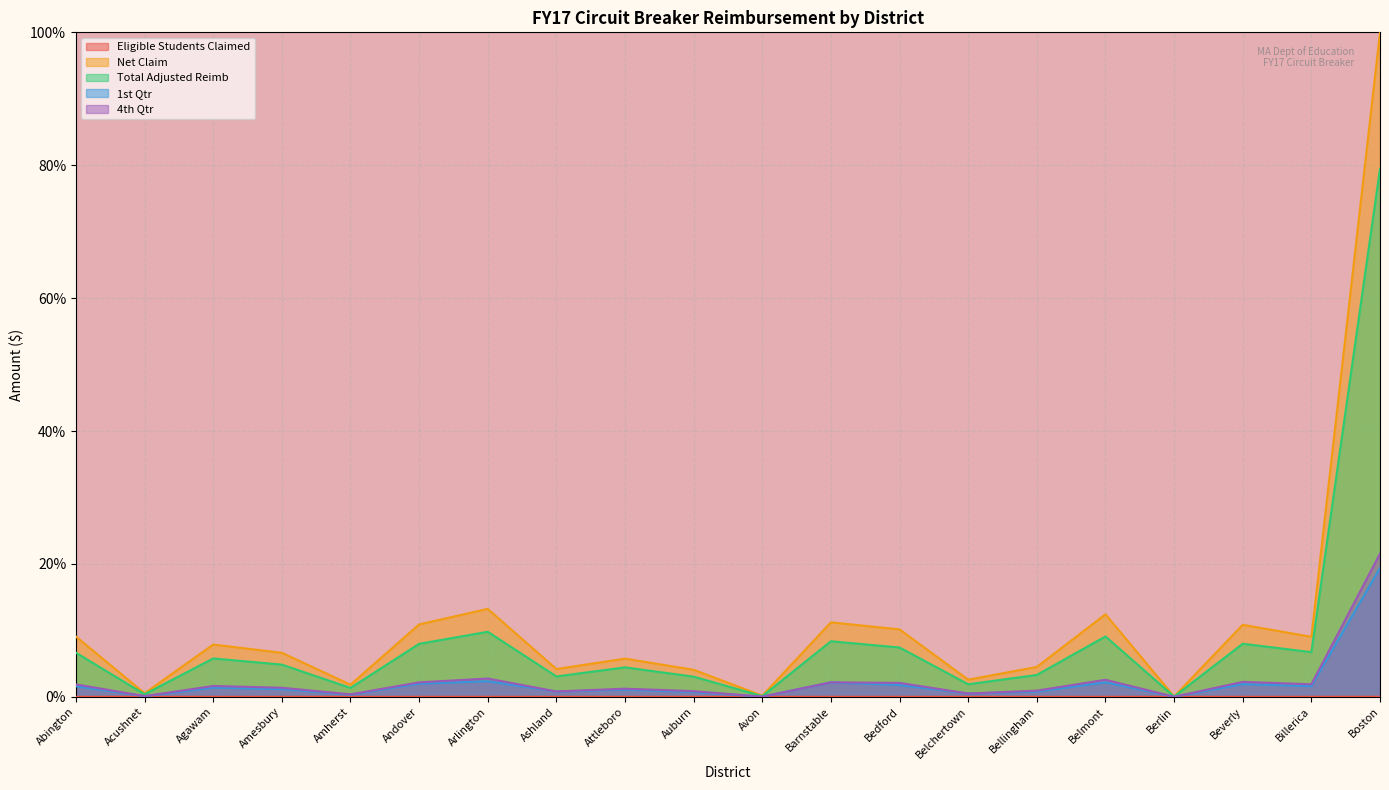

At which category does Eligible Students Claimed reach its first local peak?

Agawam